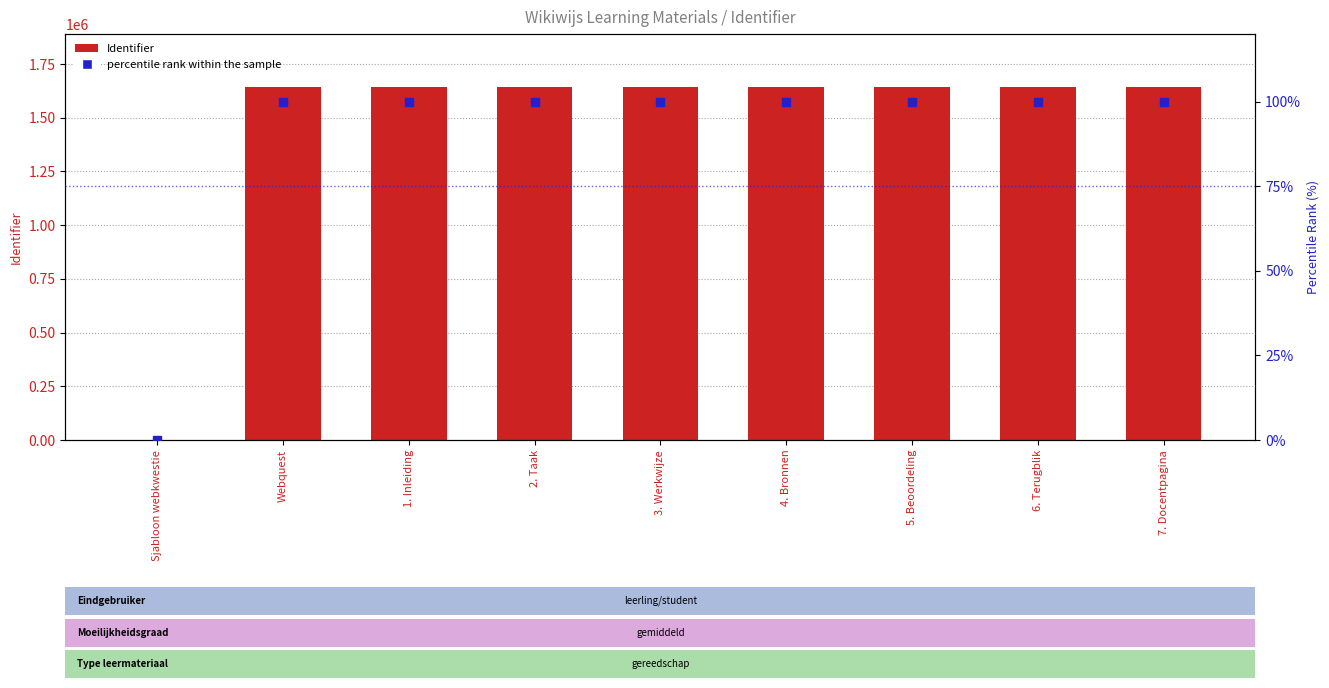

Which series has the largest Y range (max minus min)?

Identifier